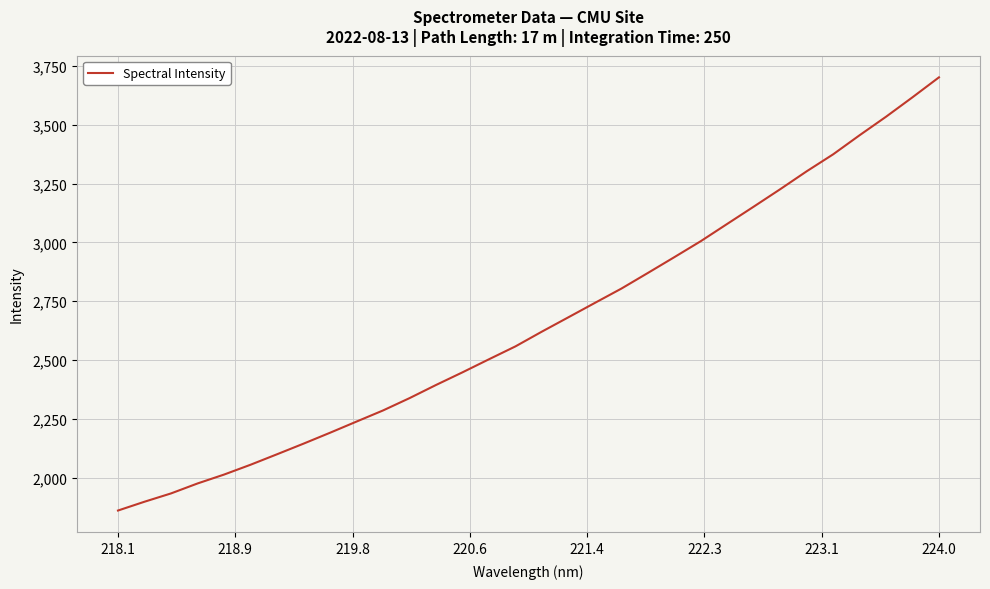

What is the maximum value shown in the chart?

3701.8